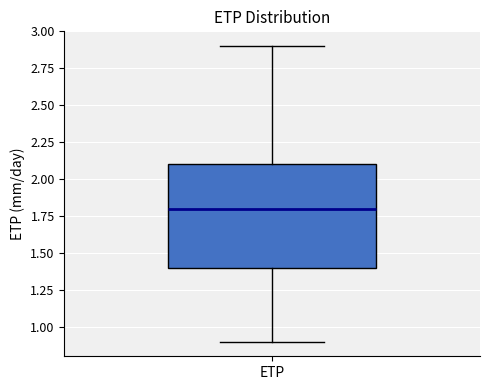

Where does the lower whisker of the box for ETP end on the y-axis? The values are not printed on the chart, so give them approximately, as read against the axis.

0.9